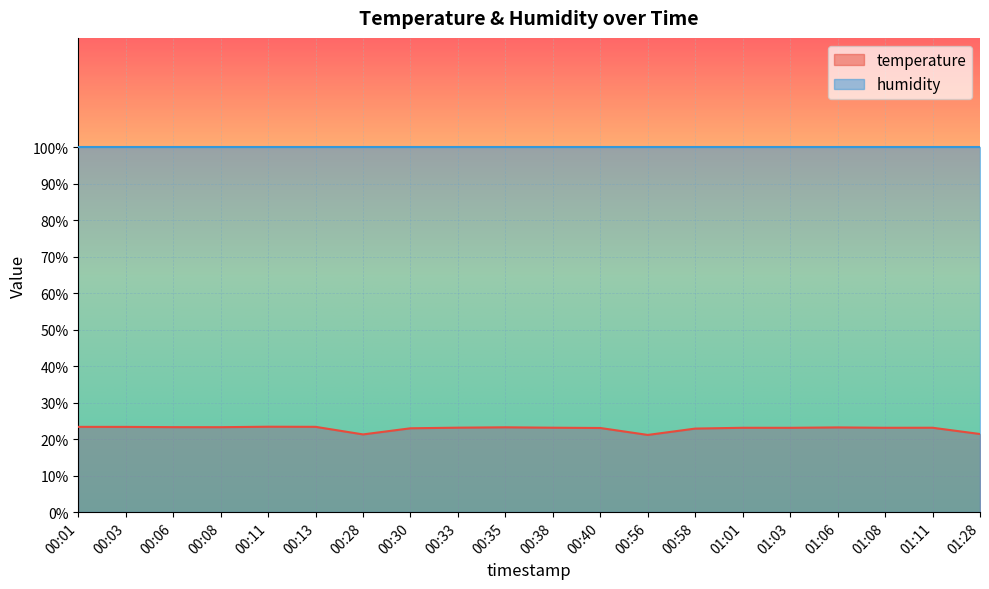

What is the change in value from 00:03 to 00:11?

+0.1